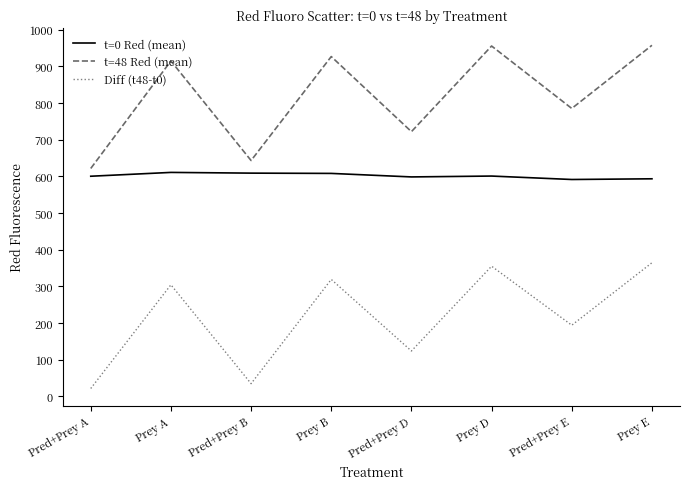

Rank the series at Prey A from highest to lowest value.

t=48 Red (mean), t=0 Red (mean), Diff (t48-t0)